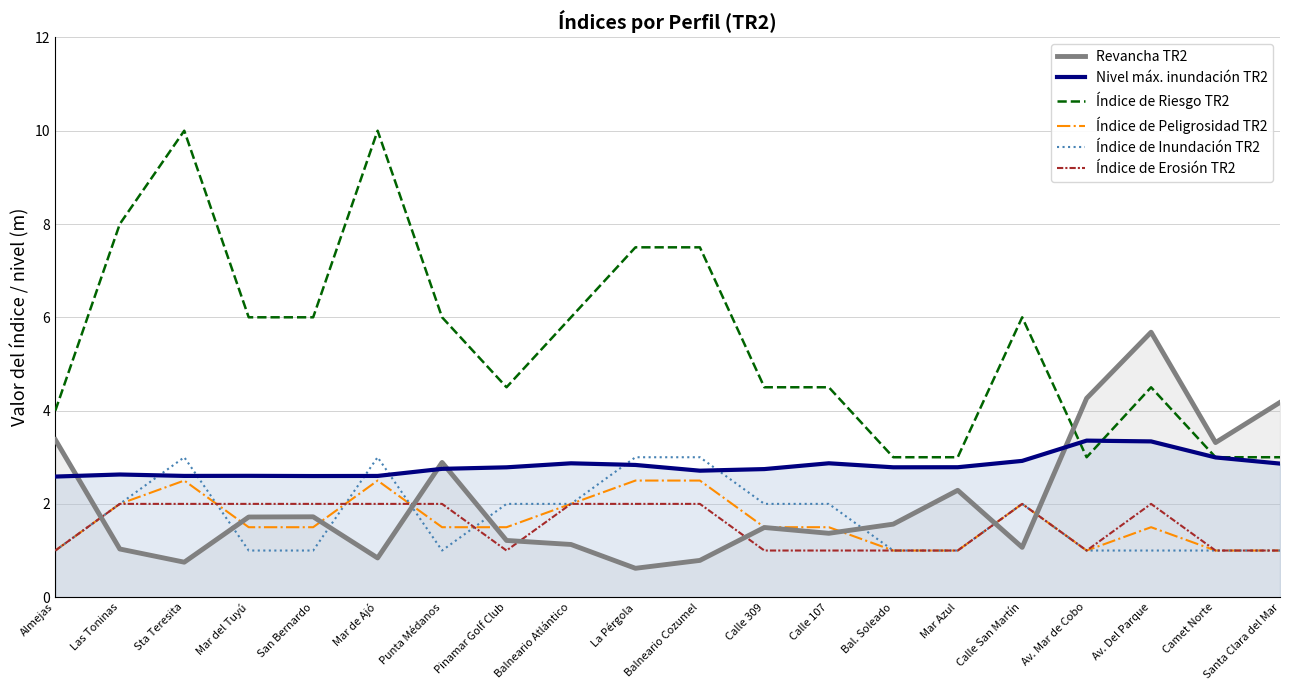

What is the smallest value displayed?

0.6